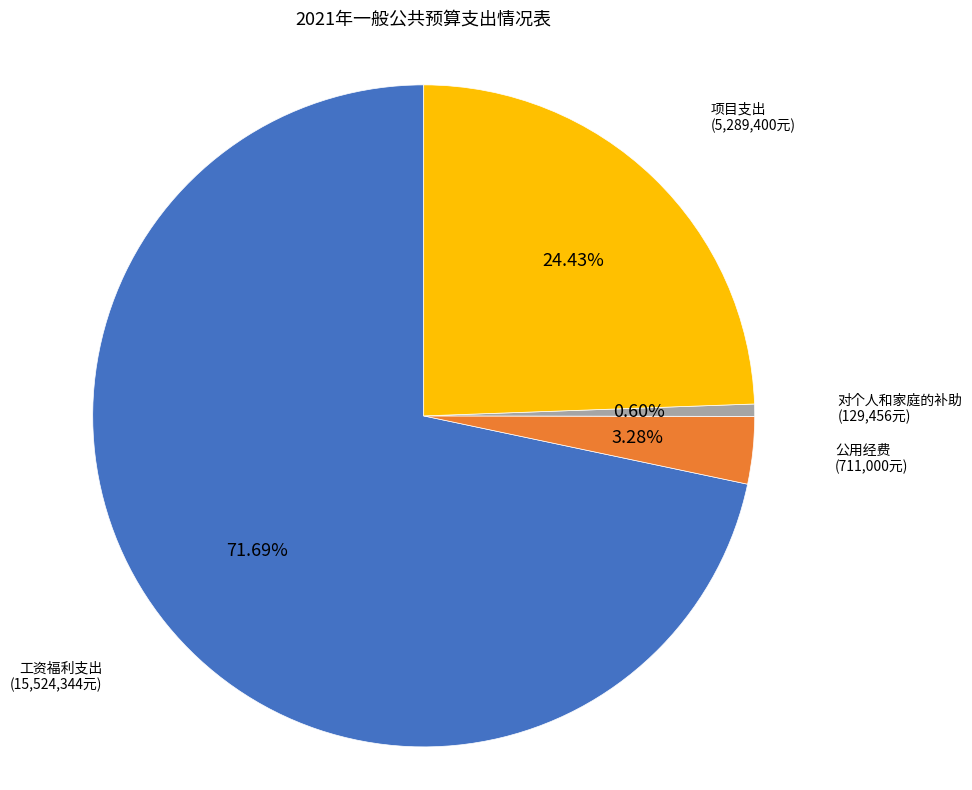

Is there a majority slice in this chart?

Yes